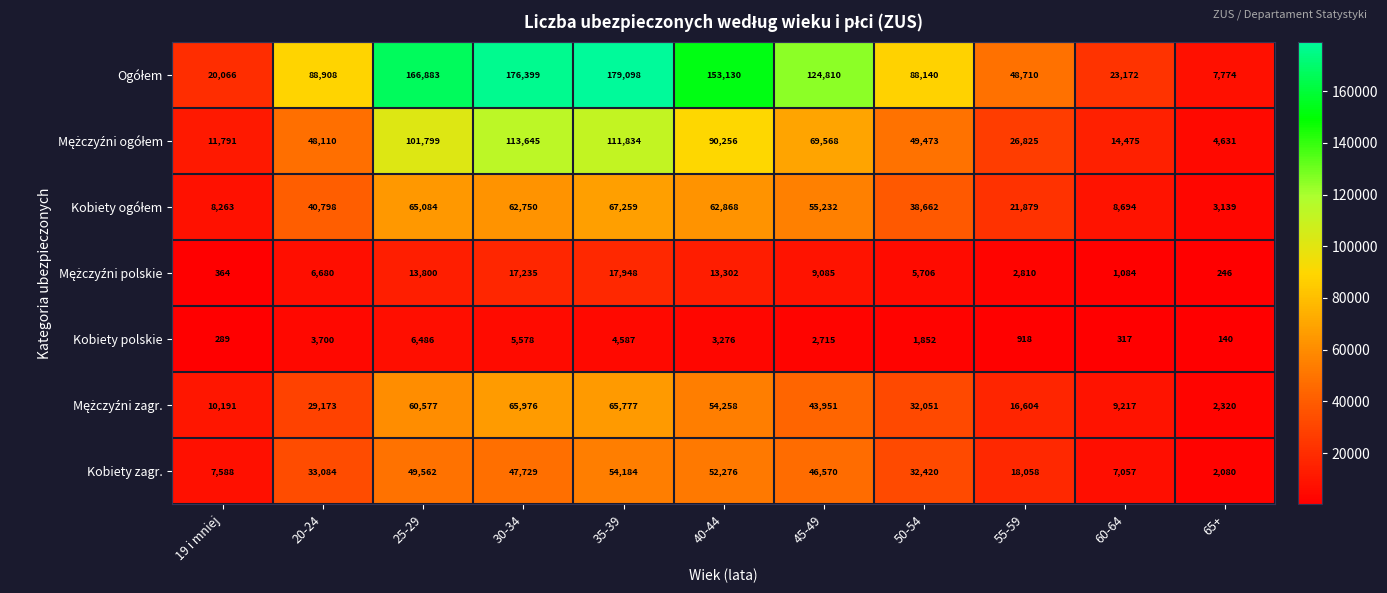

What is the difference between the highest and lowest values at 65+?

7634